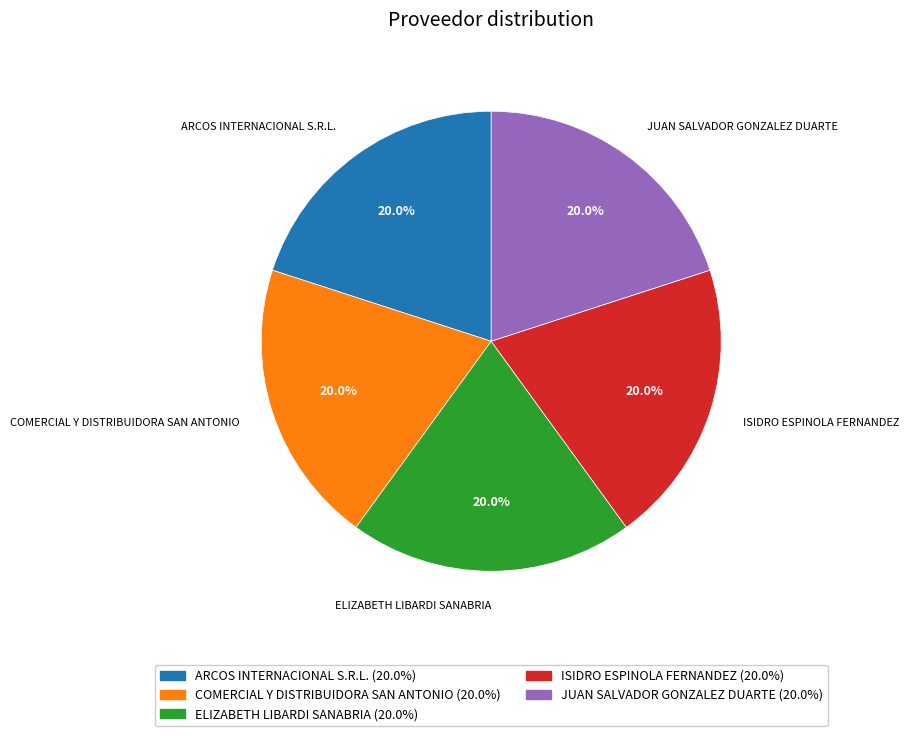

What is the ratio of the value at ISIDRO ESPINOLA FERNANDEZ to the value at COMERCIAL Y DISTRIBUIDORA SAN ANTONIO?

1.0